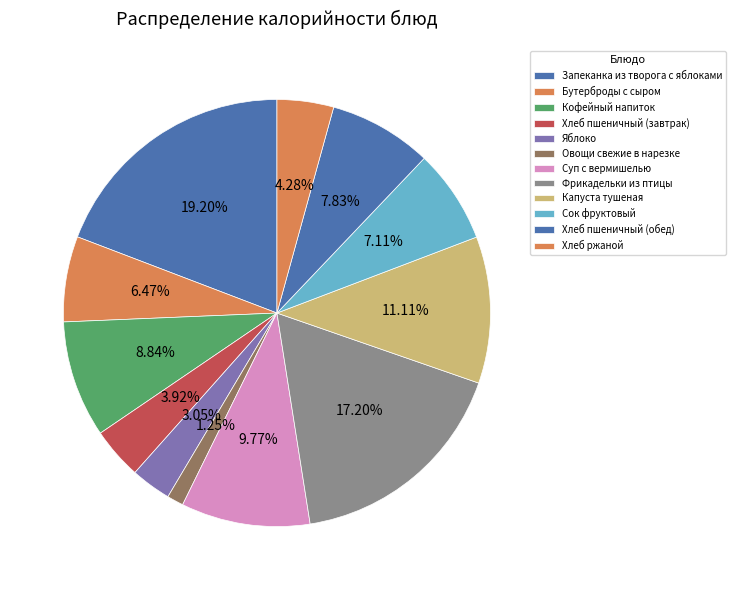

Count the number of slices in the pie.

12